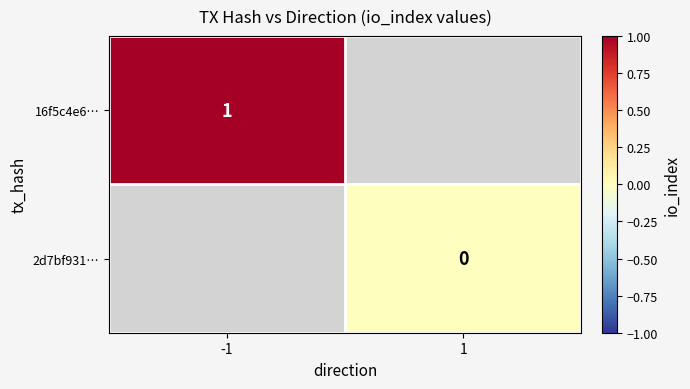

At how many categories does at least one series exceed 0?

1